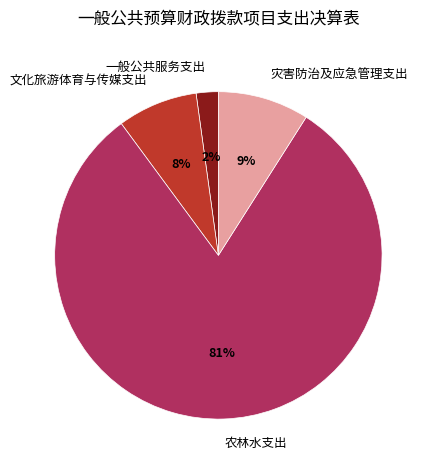

Combined, do 一般公共服务支出 and 文化旅游体育与传媒支出 account for over 50%?

No